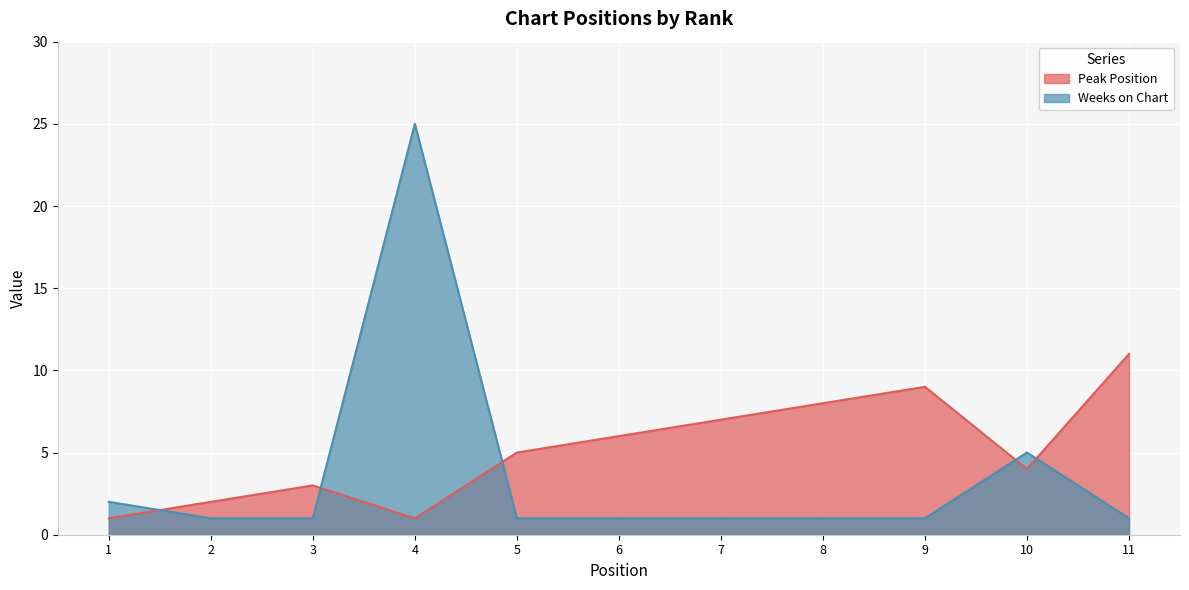

Reading left to right, what are all the values shown in this chart?

Peak Position: 1=1	2=2	3=3	4=1	5=5	6=6	7=7	8=8	9=9	10=4	11=11
Weeks on Chart: 1=2	2=1	3=1	4=25	5=1	6=1	7=1	8=1	9=1	10=5	11=1